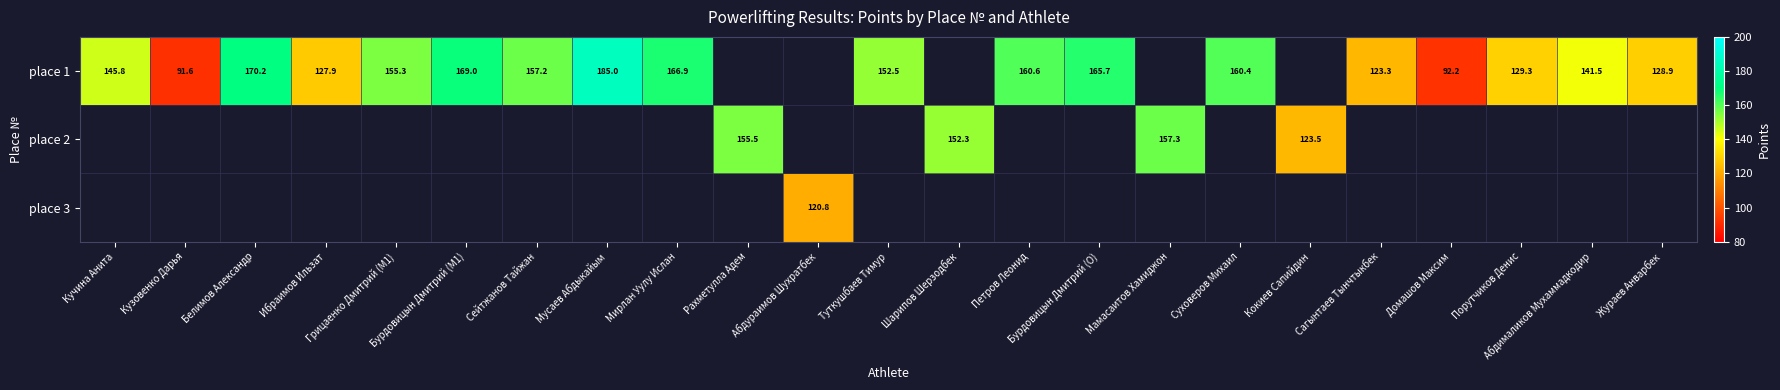

Is it true that place 1 equals 123.3 at Сагынтаев Тынчтыкбек?

True